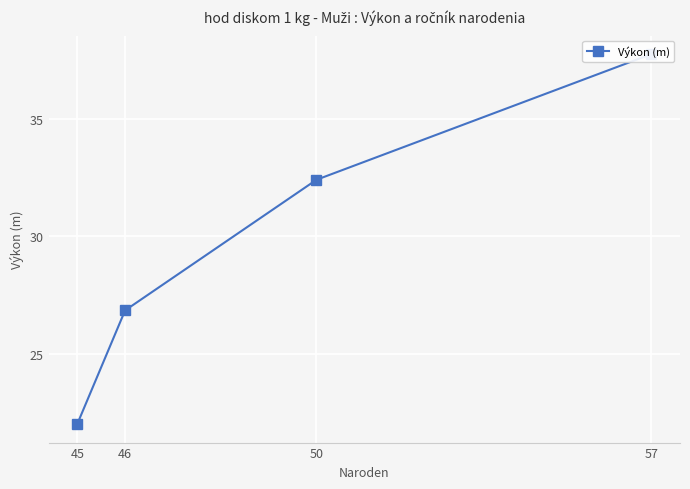

What is the value of the 4th point from the left?

37.8